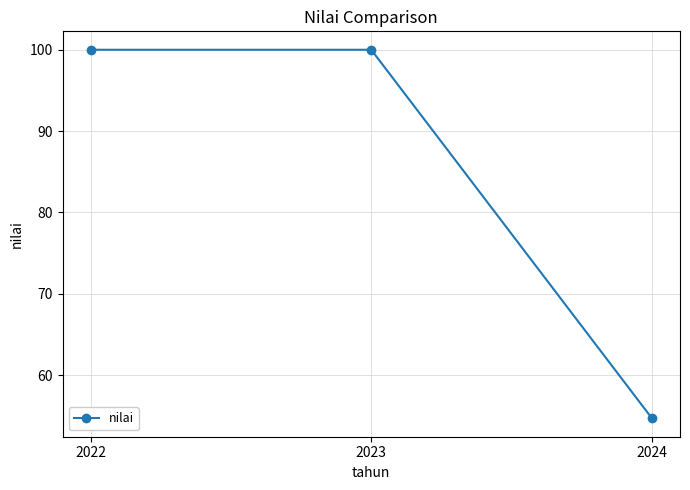

What is the change in value from 2022 to 2024?

-45.3